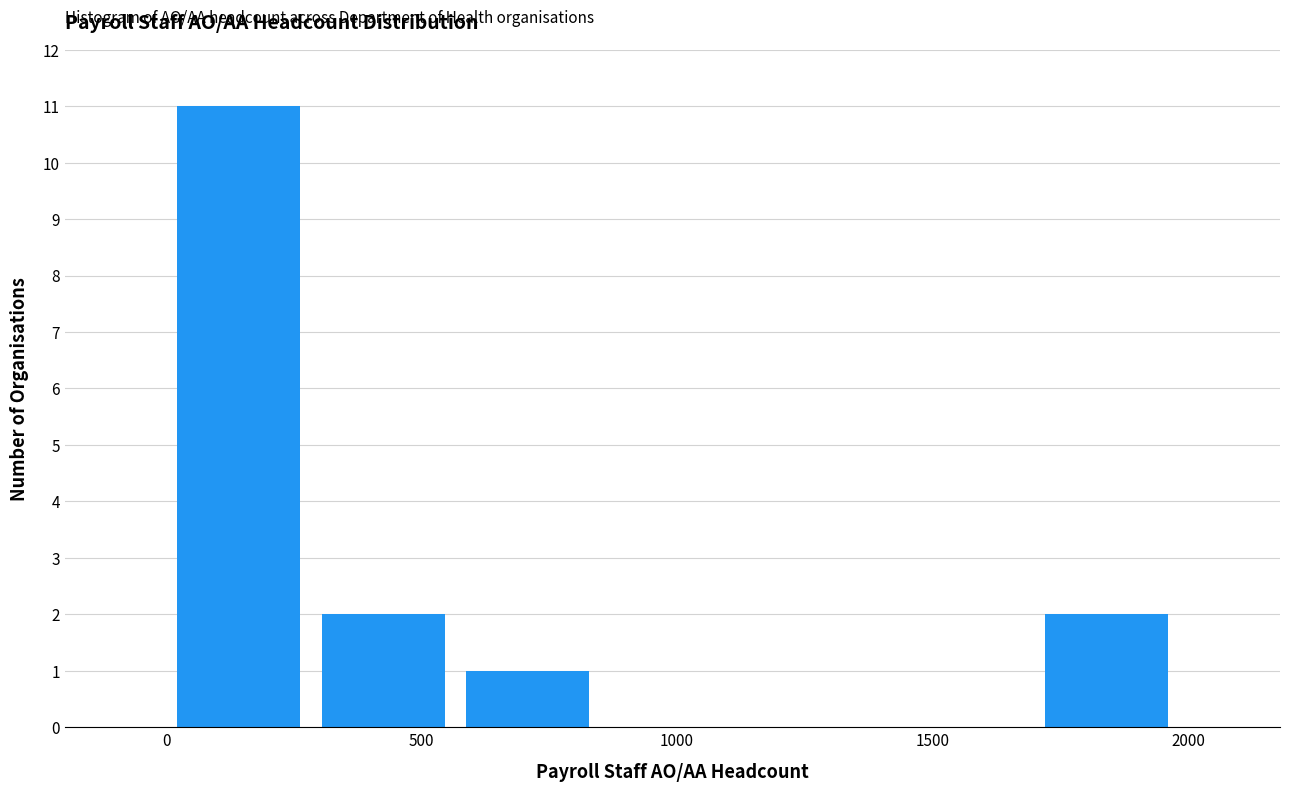

Reading left to right, list every bar in this chart as the range it spans on the x-axis followed by its height. Neither the bar edges nor the heights are printed on the chart, so give them approximately, as read against the axes.

0 to 300: 11
300 to 550: 2
550 to 850: 1
850 to 1150: 0
1150 to 1400: 0
1400 to 1700: 0
1700 to 2000: 2